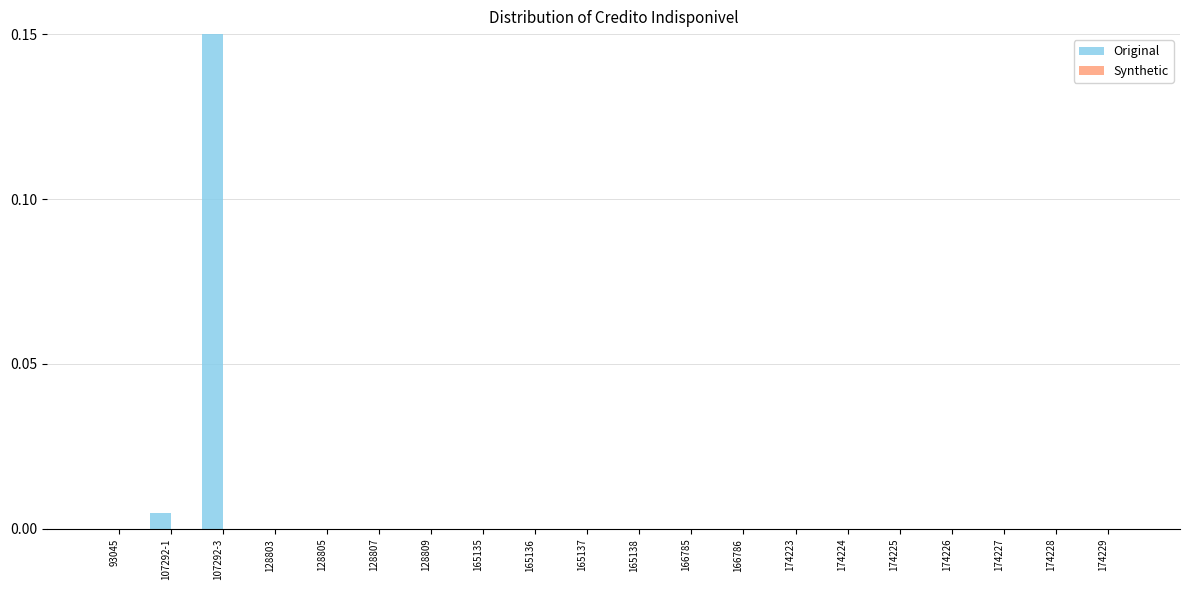

The value at 174223 is 0.1. True or false?

False